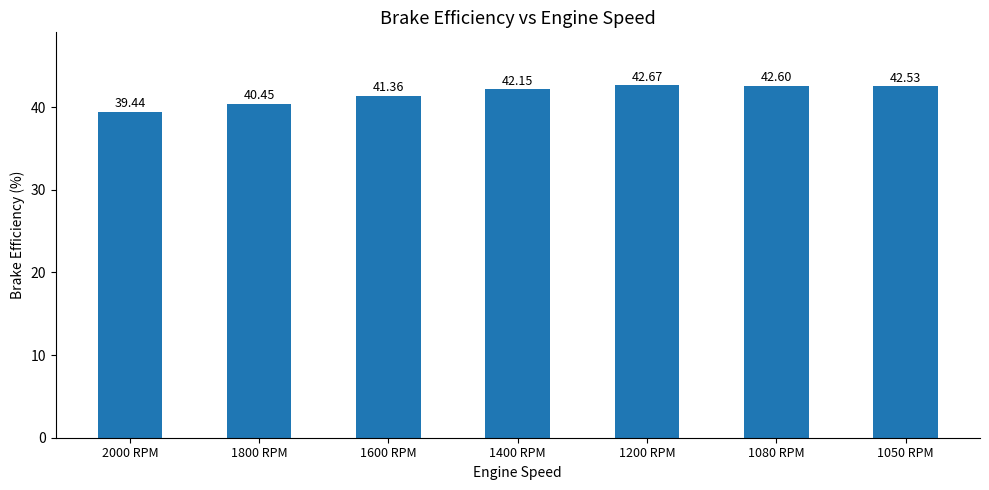

Which label corresponds to the largest value in the chart?

1200 RPM